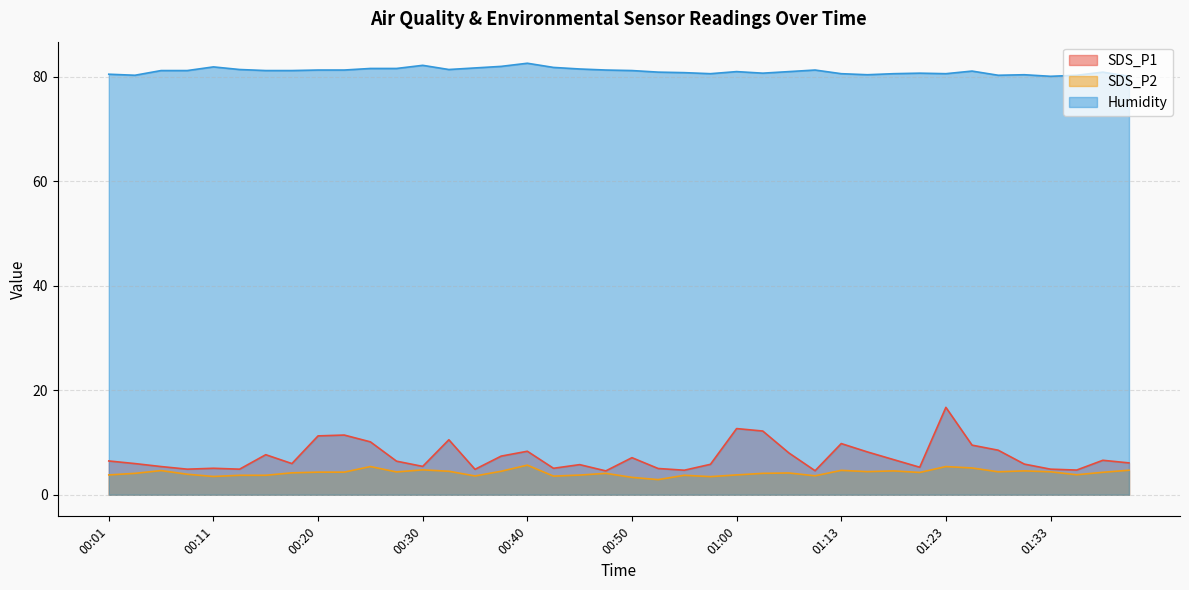

At how many categories does at least one series exceed 13?

40